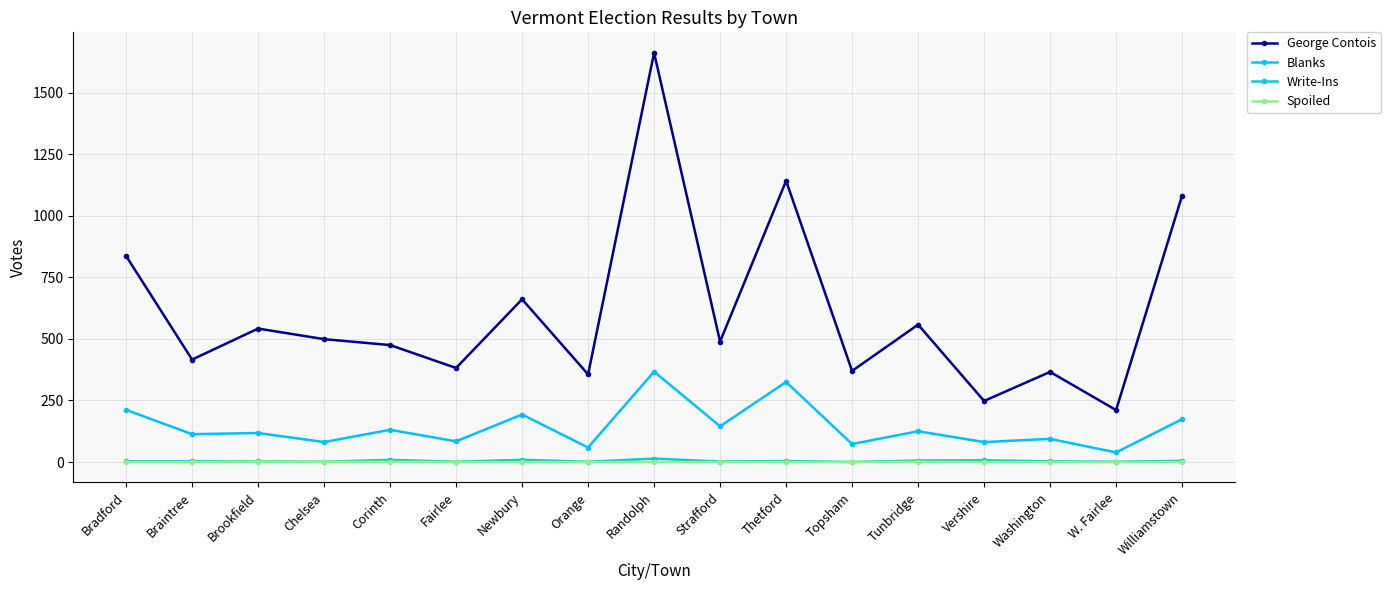

True or false: Blanks and George Contois intersect in this chart.

False